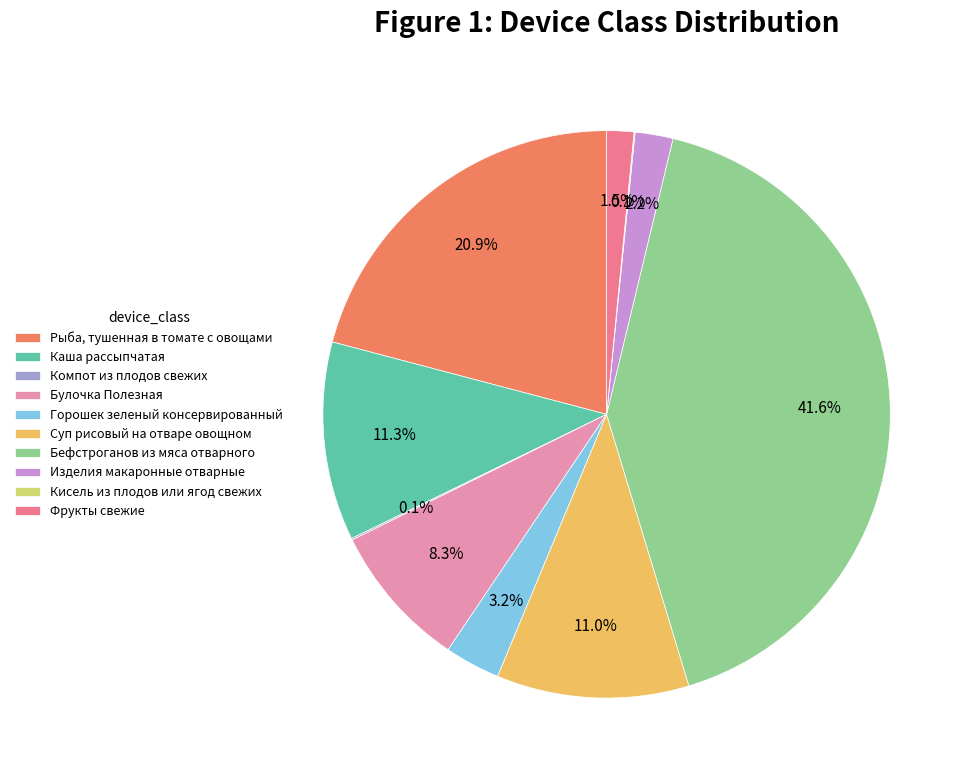

Does any single category account for the majority?

No